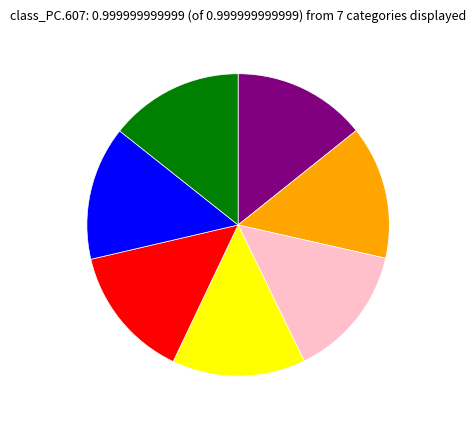

Is there any slice that represents more than half of the pie?

No